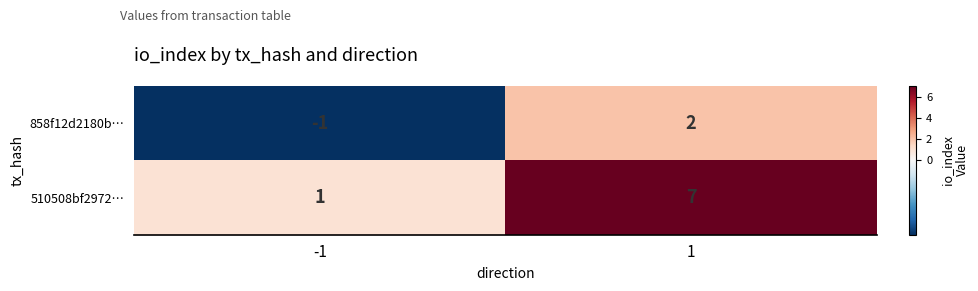

Which series has the largest total across all categories?

510508bf2972…